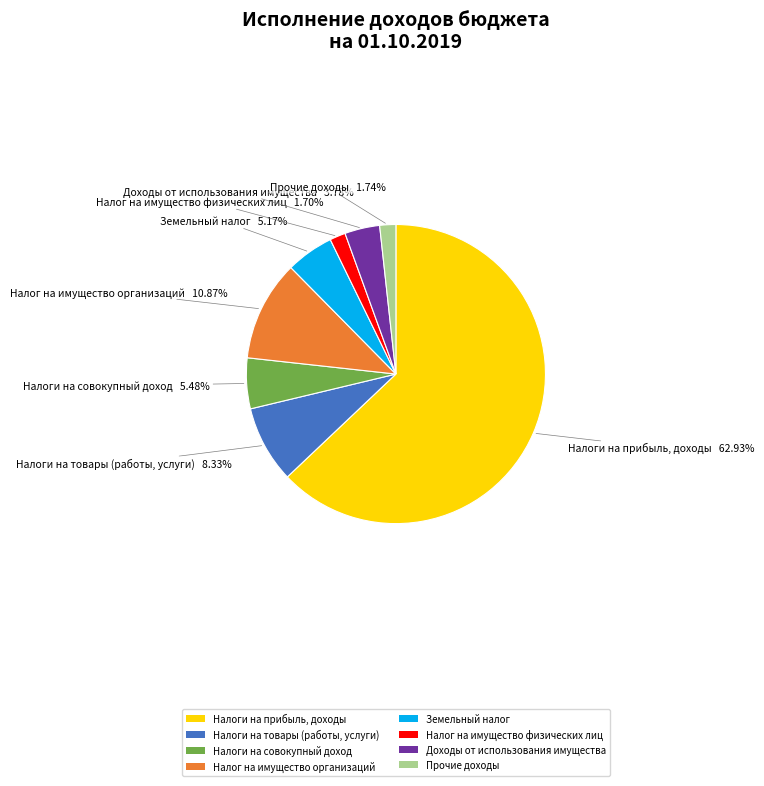

Which slice represents more than half of the pie?

Налоги на прибыль, доходы